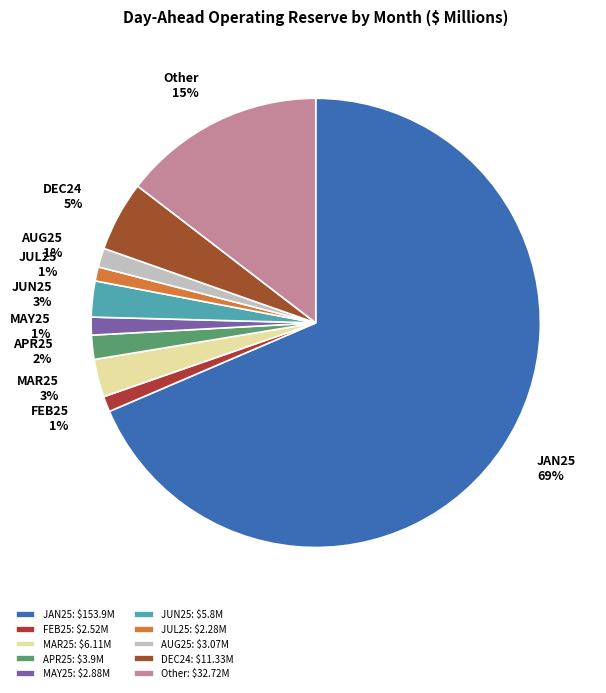

To the nearest percent, what portion does APR25 represent?

2%